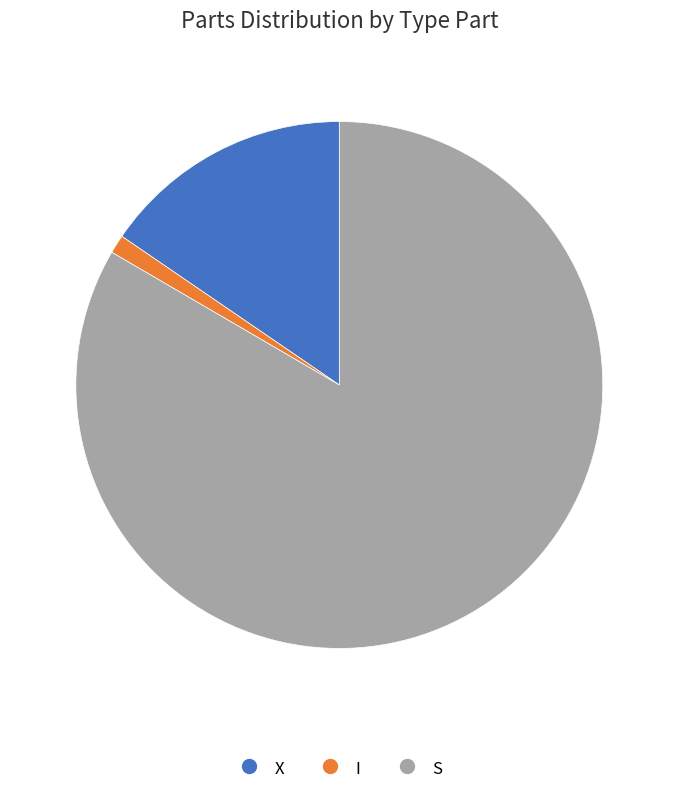

Is it true that I is 1% of the pie?

True